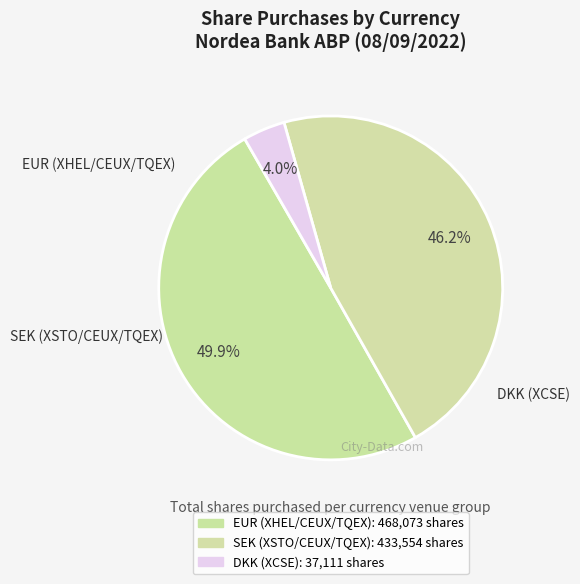

To the nearest percent, what is the difference between the largest and smallest slice percentages?

46%